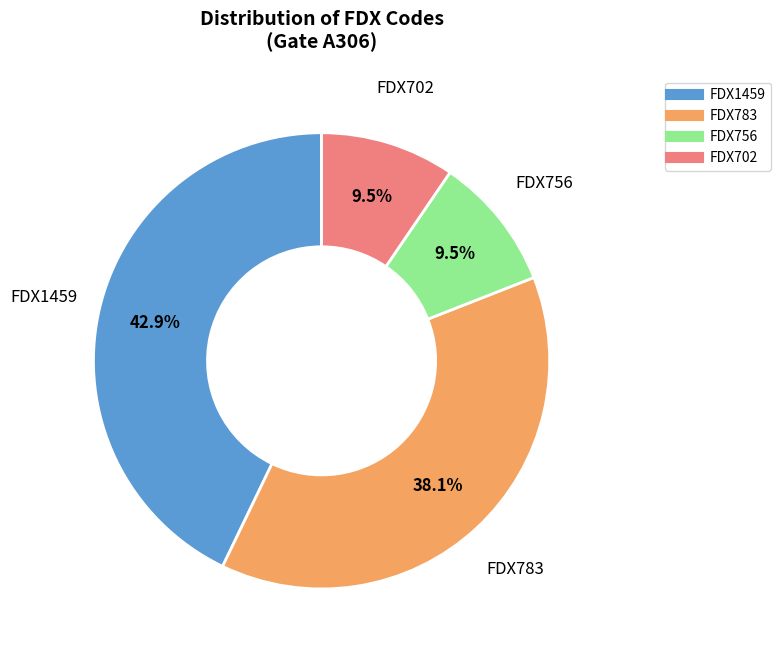

Is FDX756 the majority of the pie?

No